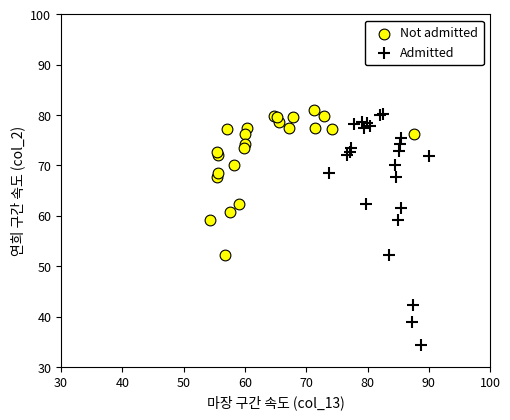

Which series reaches the minimum Y coordinate?

Admitted